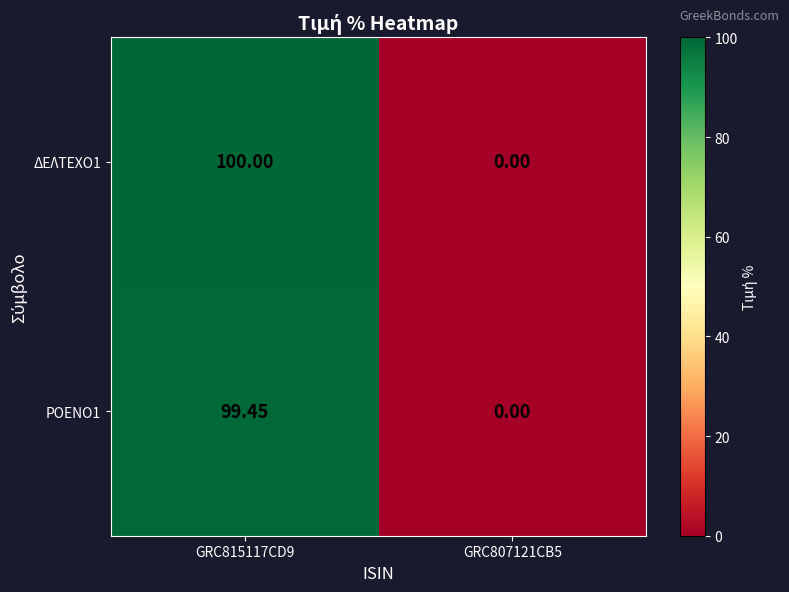

List the series in order of their peak value, lowest first.

ΡΟΕΝΟ1, ΔΕΛΤΕΧΟ1